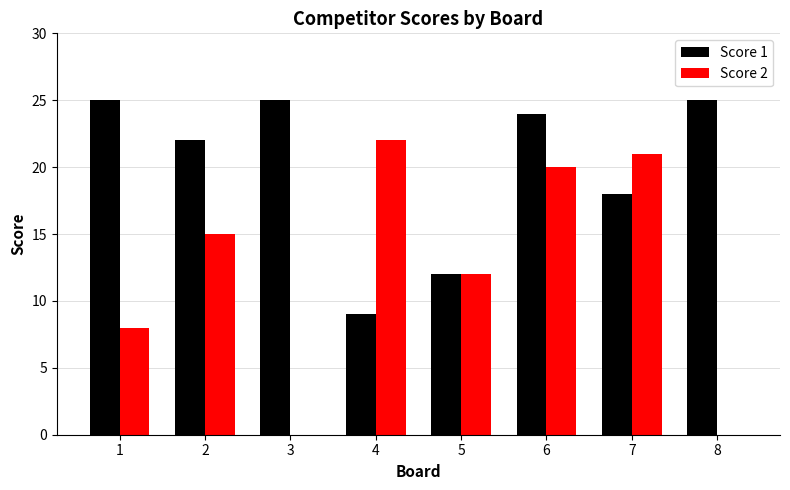

What is the spread (max minus min) of values at 7?

3